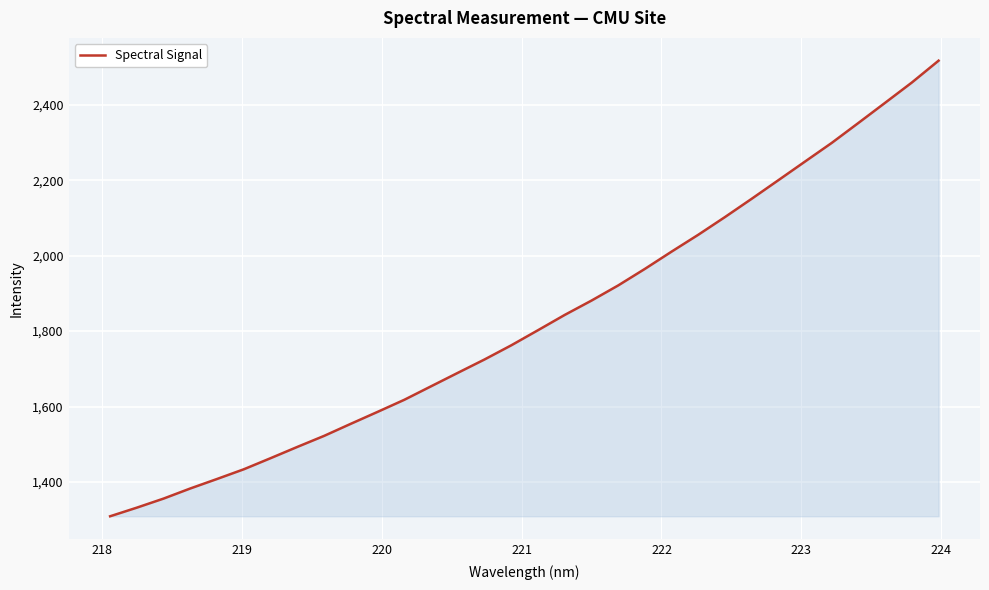

What is the difference between the maximum and minimum values?

1208.0